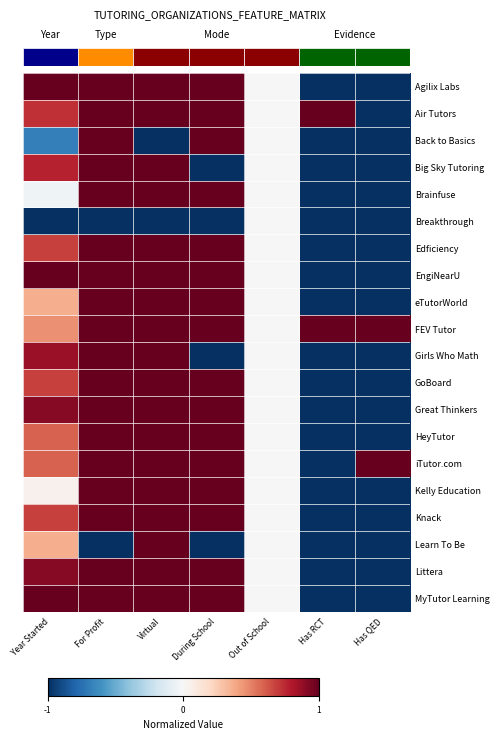

Is it true that Girls Who Math equals -1.5 at During School?

False